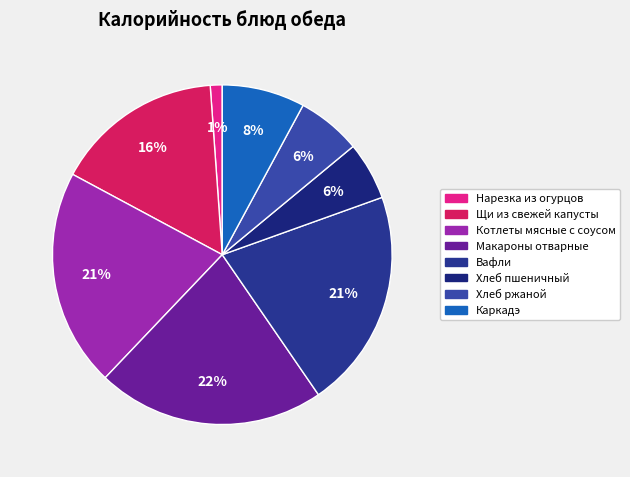

To the nearest percent, what percentage of the pie is Хлеб пшеничный?

6%